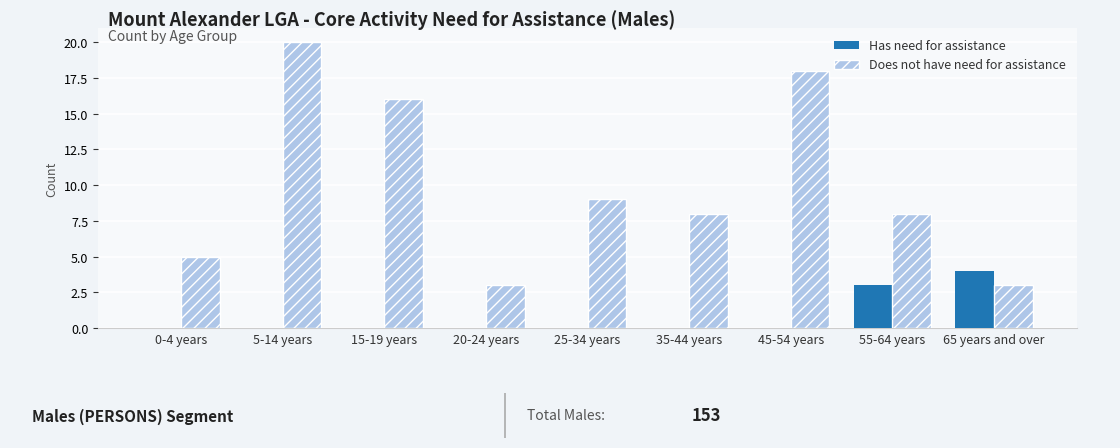

Which series changed the most between 20-24 years and 35-44 years?

Does not have need for assistance